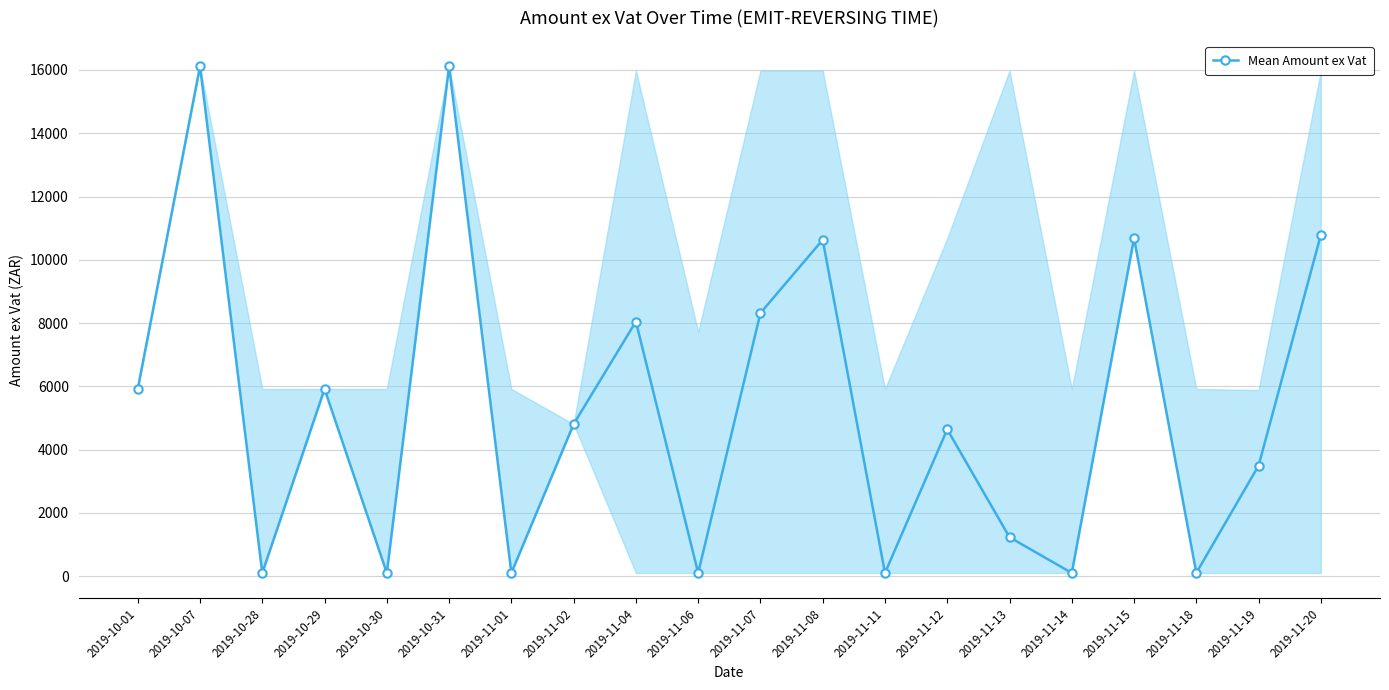

What is the average value?

5372.0